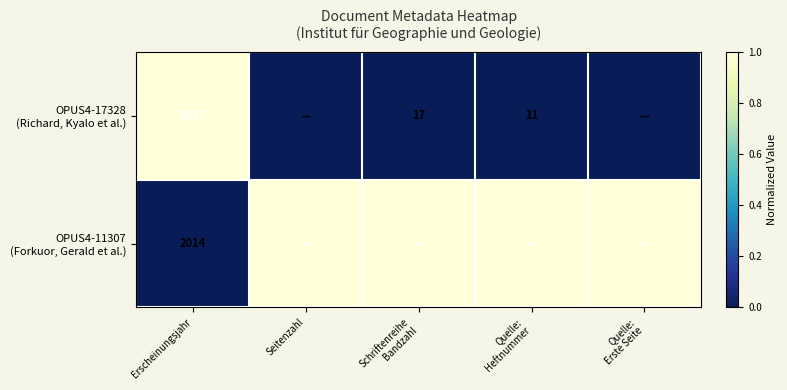

Which category has the lowest value across all series?

Seitenzahl